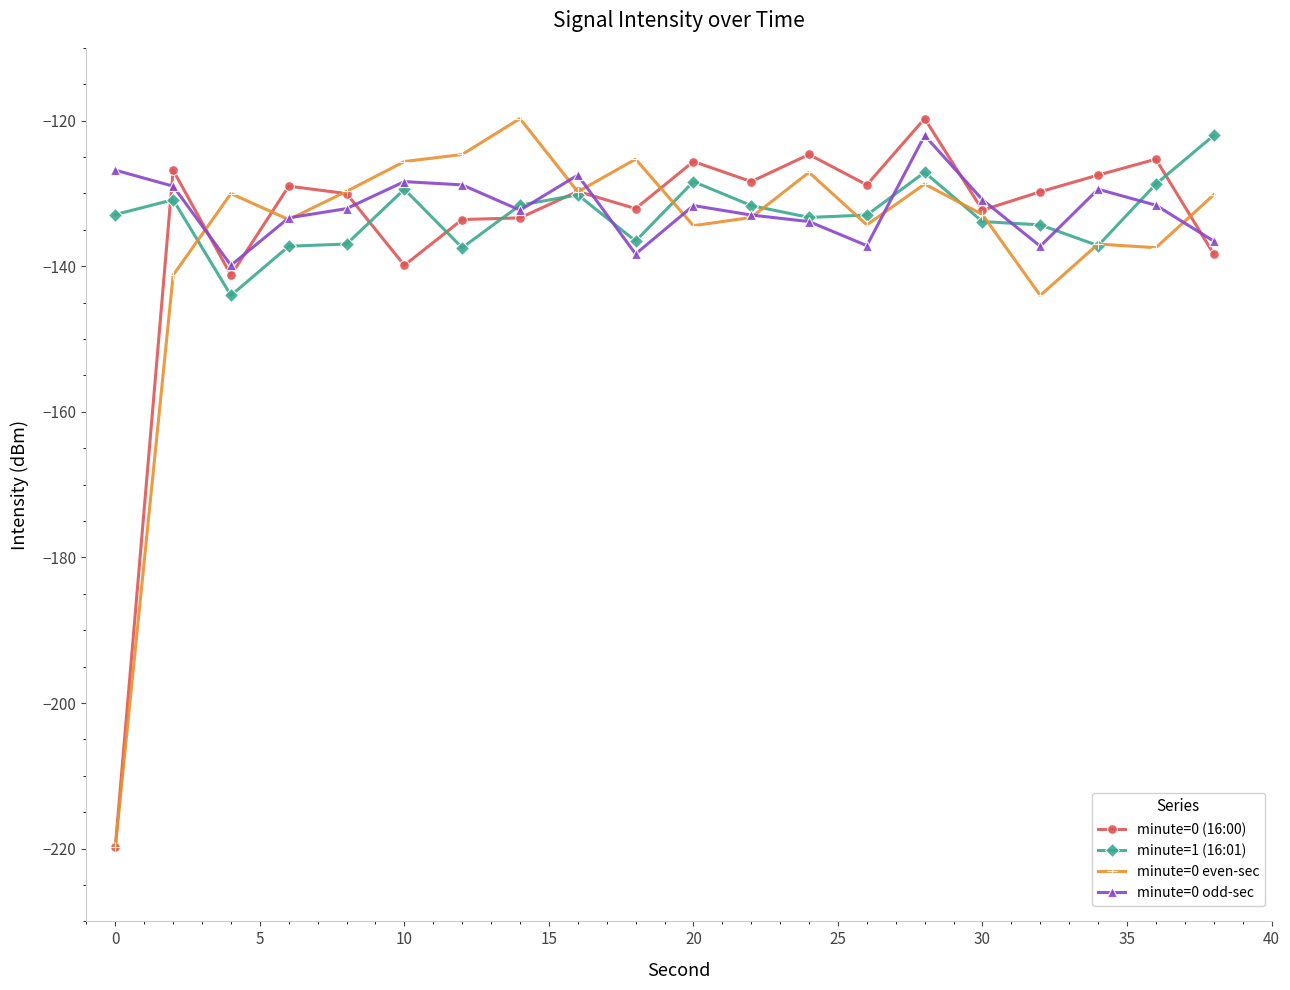

What is the minimum value shown in the chart?

-219.8